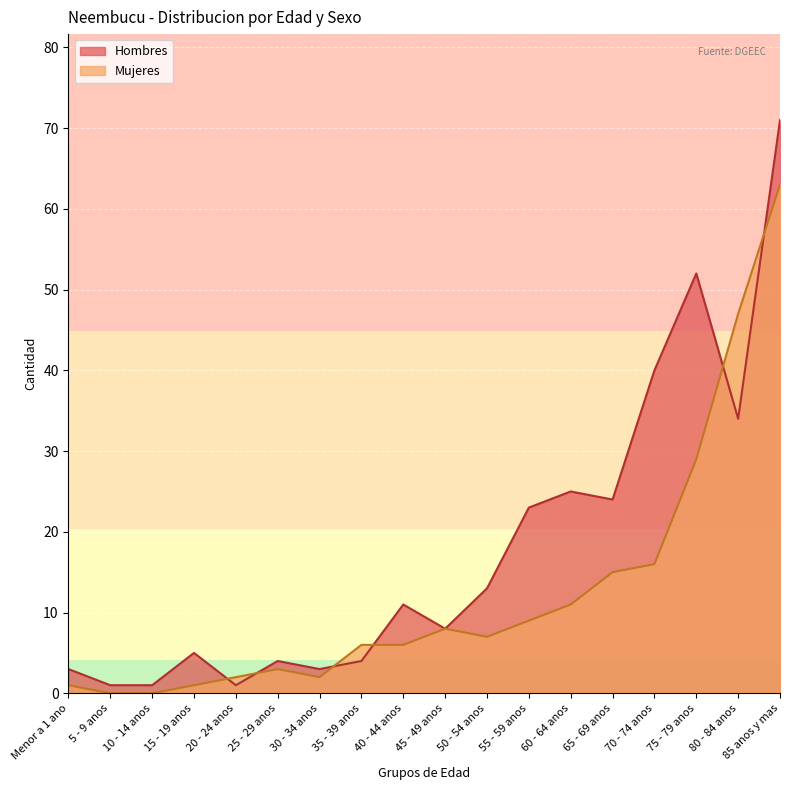

What is the label of the 1st point from the right?

85 anos y mas